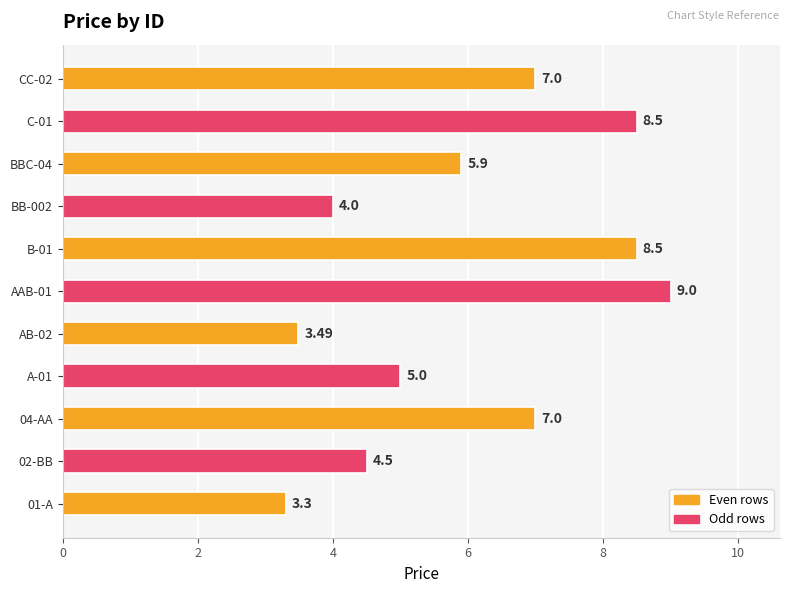

What is the difference between the maximum and minimum values?

5.7